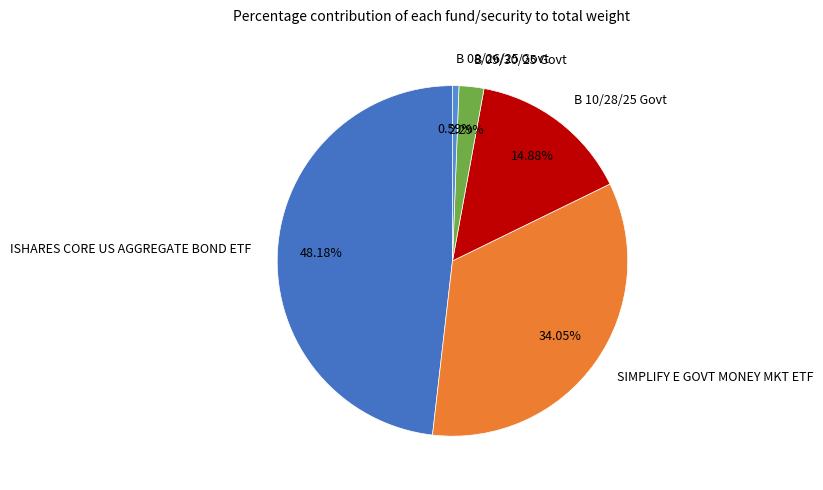

How many slices are in this pie chart?

5